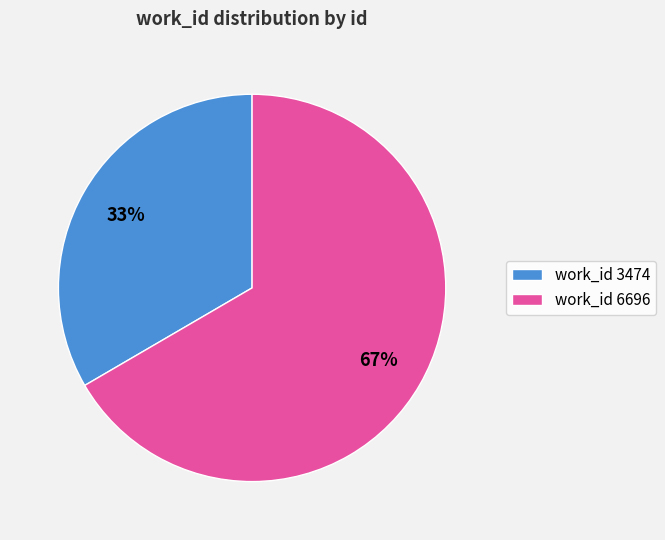

Does any single category account for the majority?

Yes